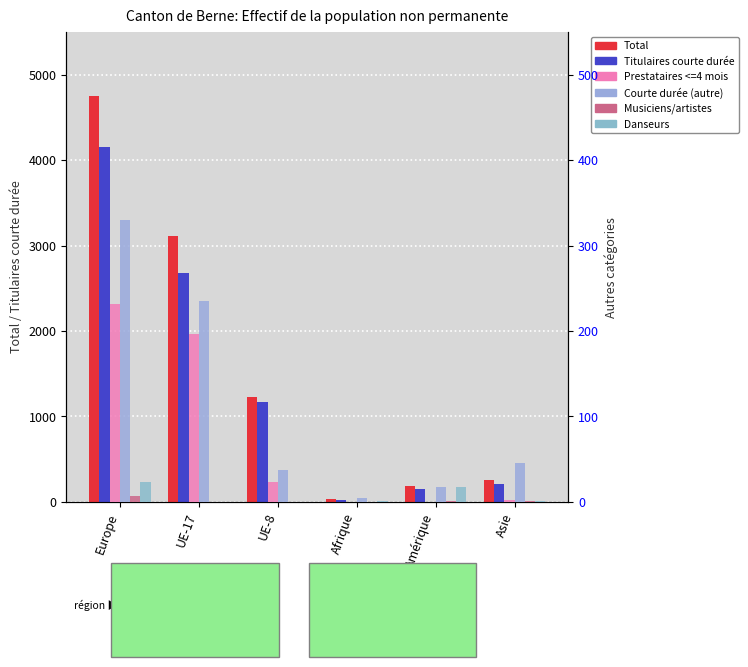

What position from the left is Afrique?

4